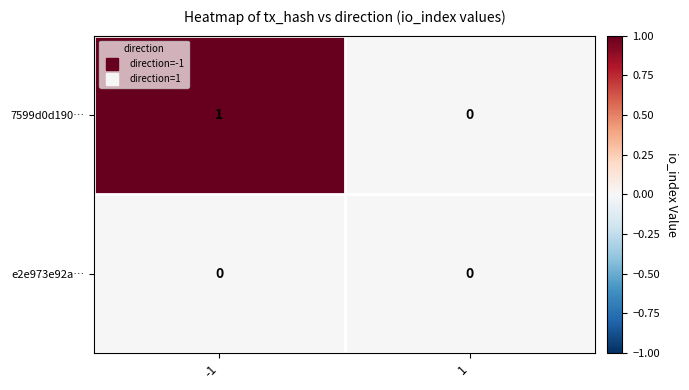

Rank the series by their average value, from highest to lowest.

7599d0d190…, e2e973e92a…